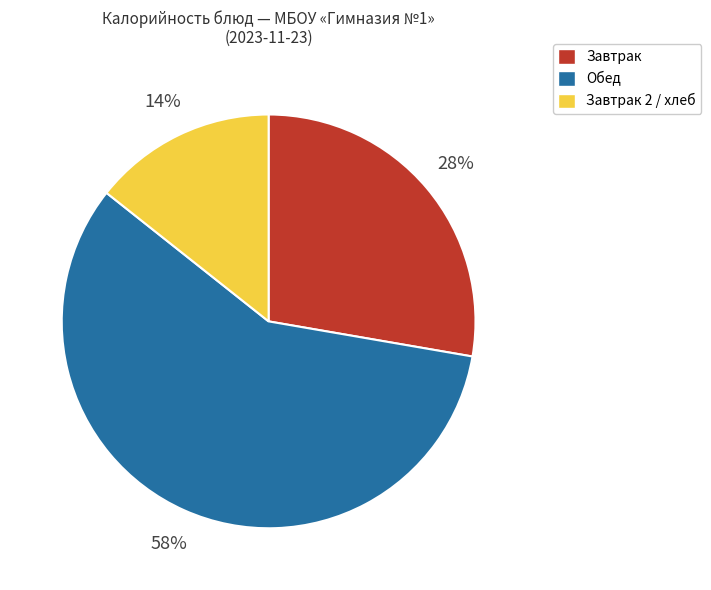

Rank the categories by value from highest to lowest.

Обед, Завтрак, Завтрак 2 / хлеб